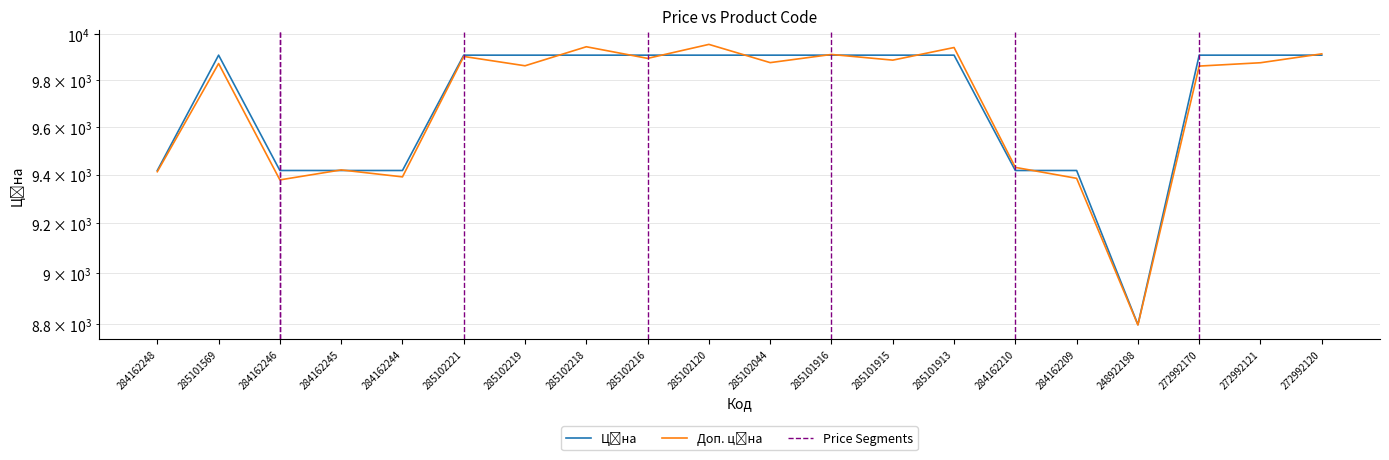

How many series are shown in this chart?

2